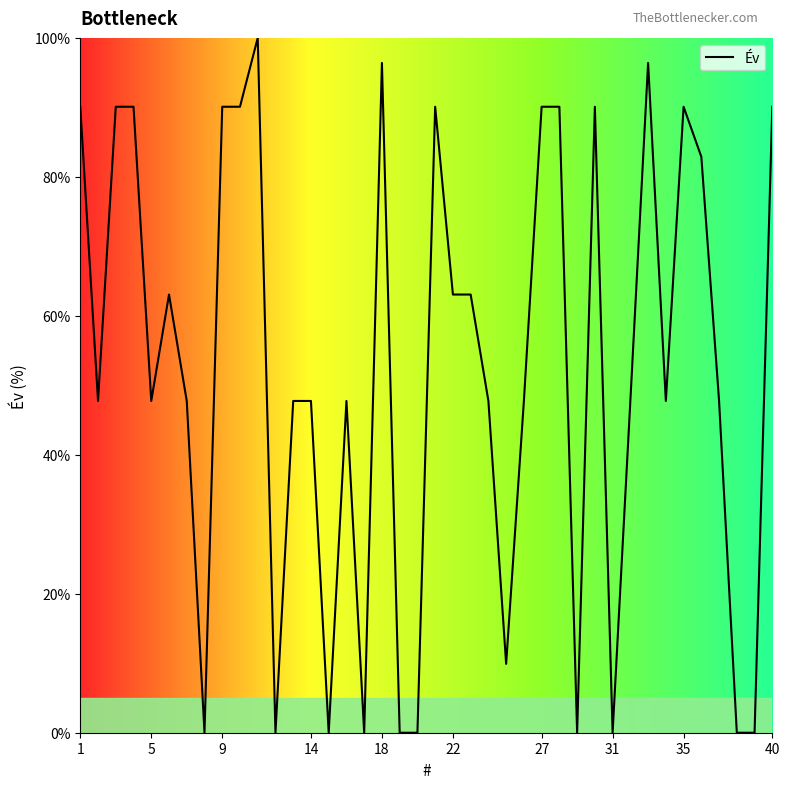

What is the maximum value shown in the chart?

100.0